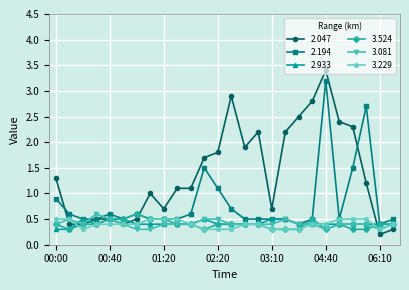

What is the value of the 3.081 point at the 3rd from the left?

0.4